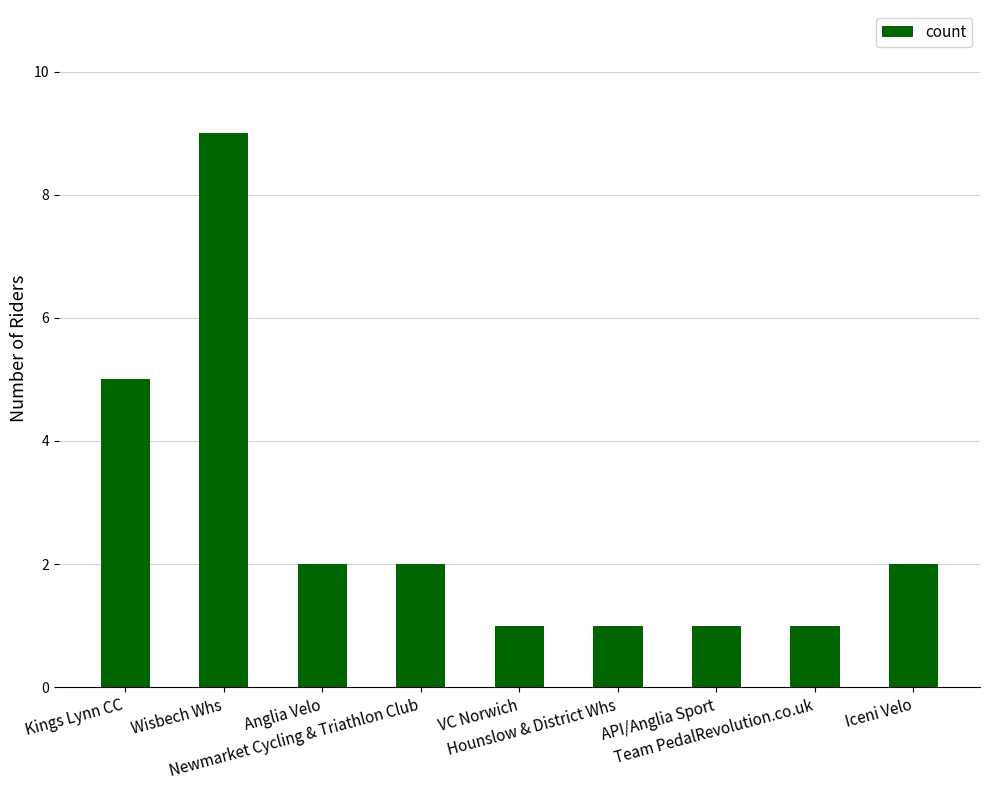

The chart shows a value of 2 at Iceni Velo. True or false?

True